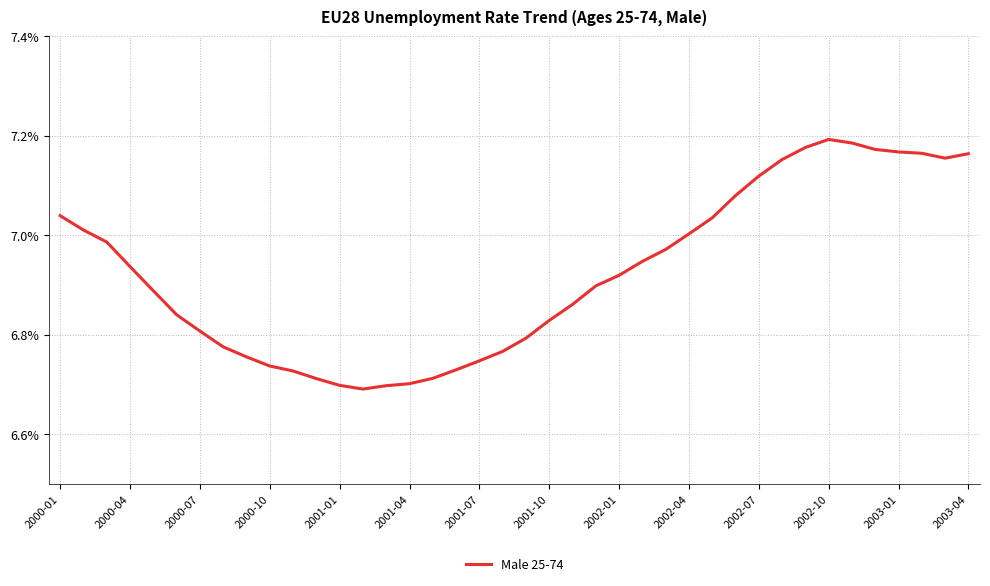

What is the difference between the maximum and minimum values?

0.5